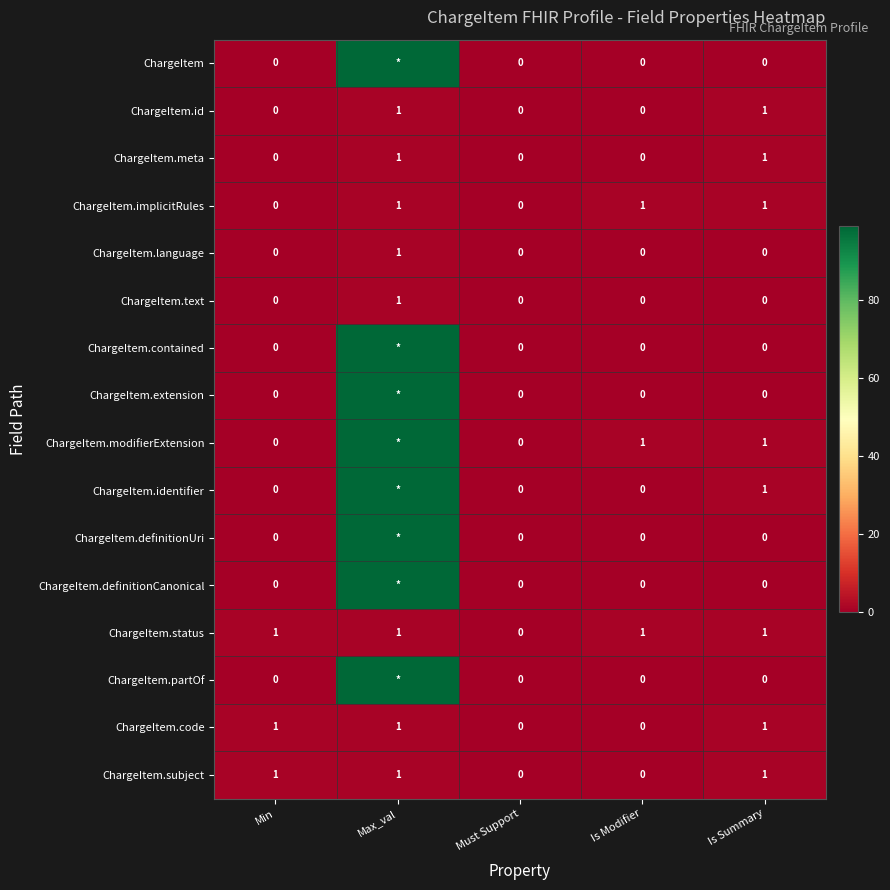

How many ChargeItem.text values are between 0 and 1?

5